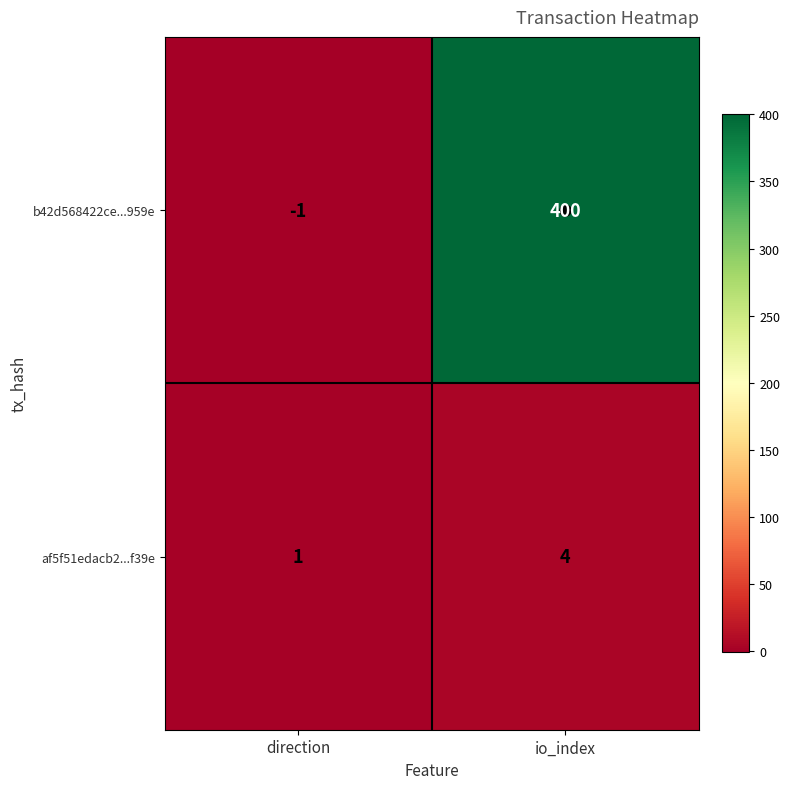

Which series has the largest total across all categories?

b42d568422ce...959e